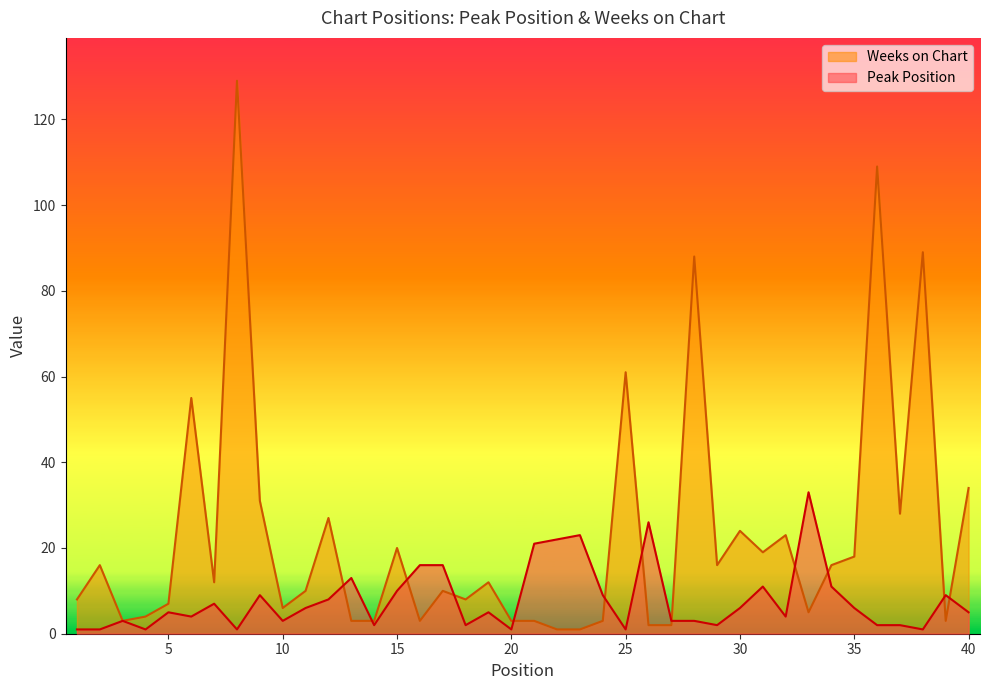

What is the average value of the Peak Position series?

8